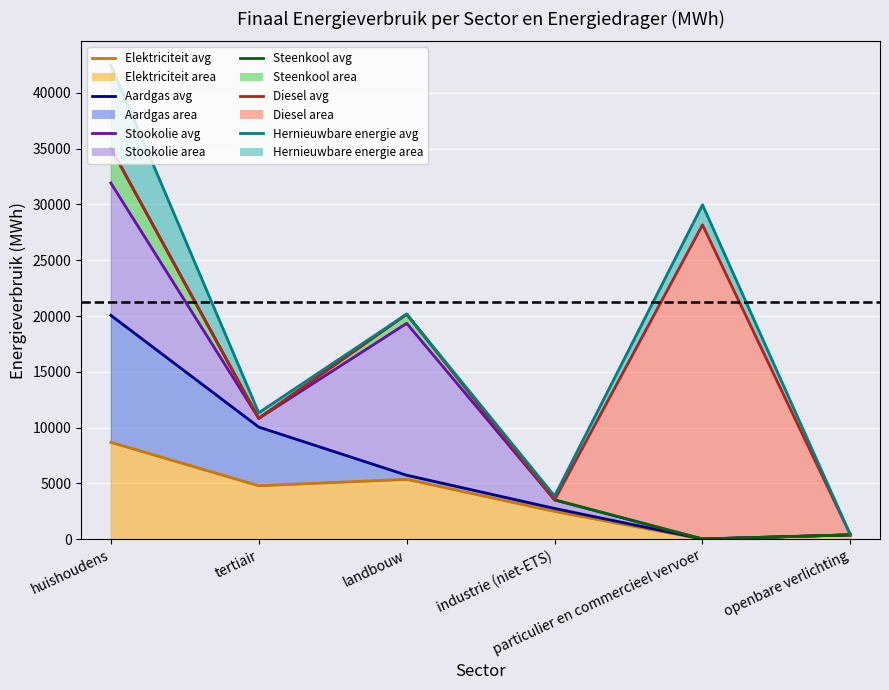

At which category does the chart reach its minimum across all series?

particulier en commercieel vervoer